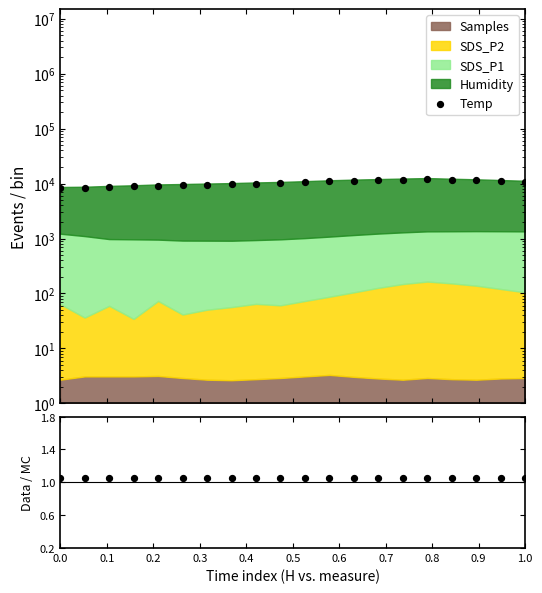

What is the total value across all series at 0.9?

10201.5